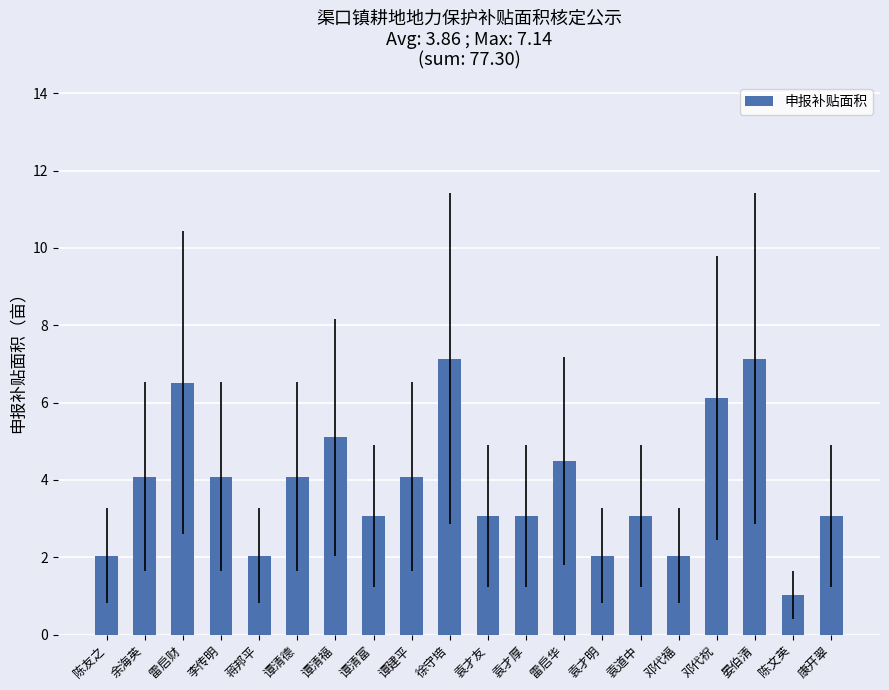

Which category has the lowest value across all series?

陈文英